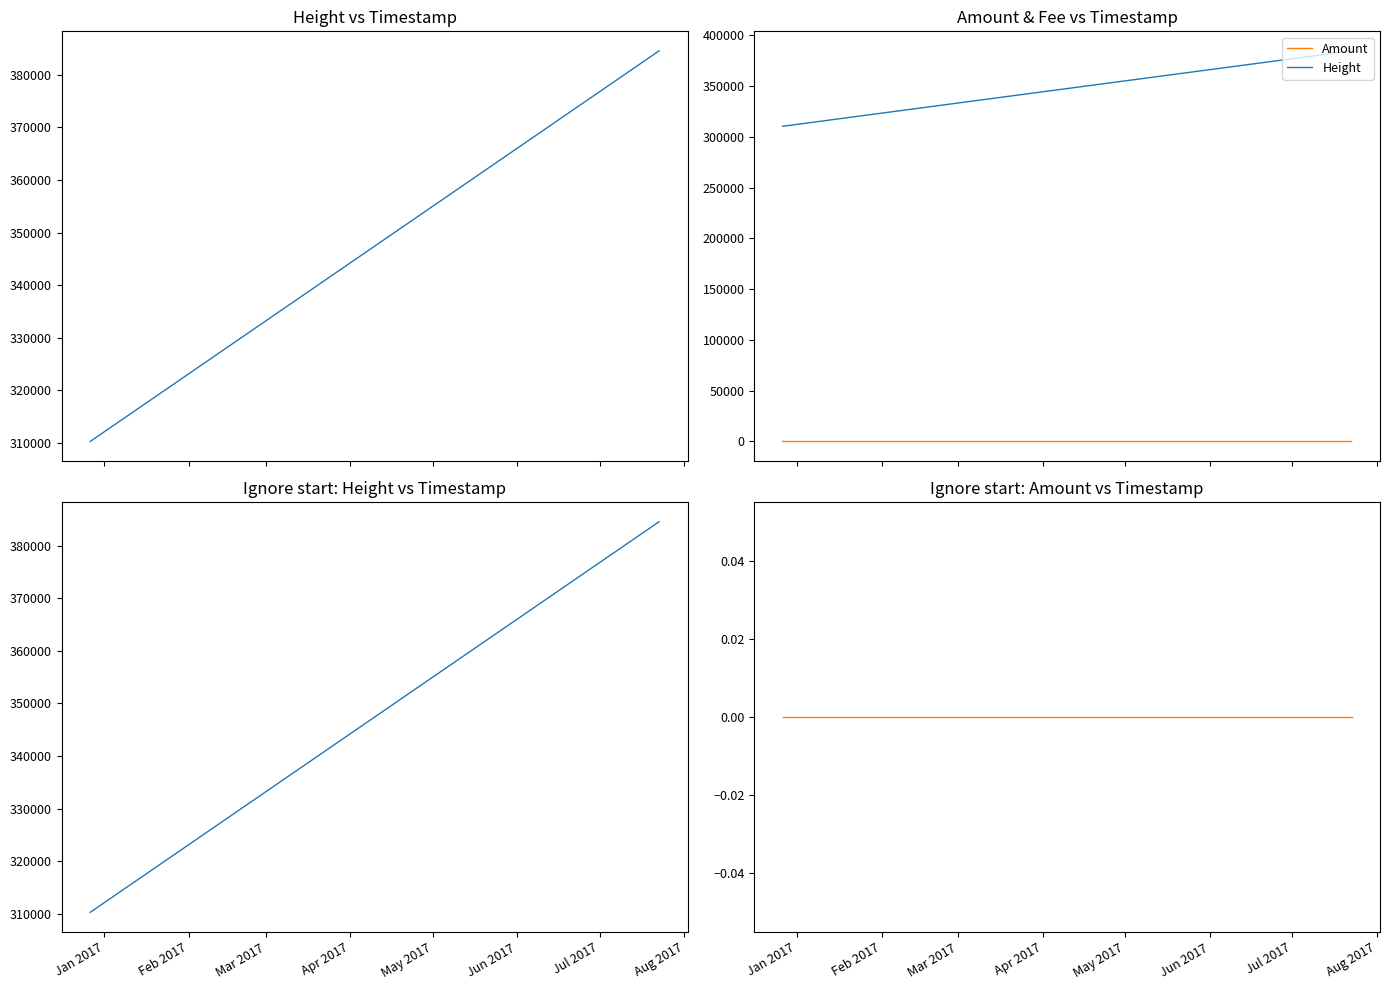

What is the maximum value shown in the chart?

384521